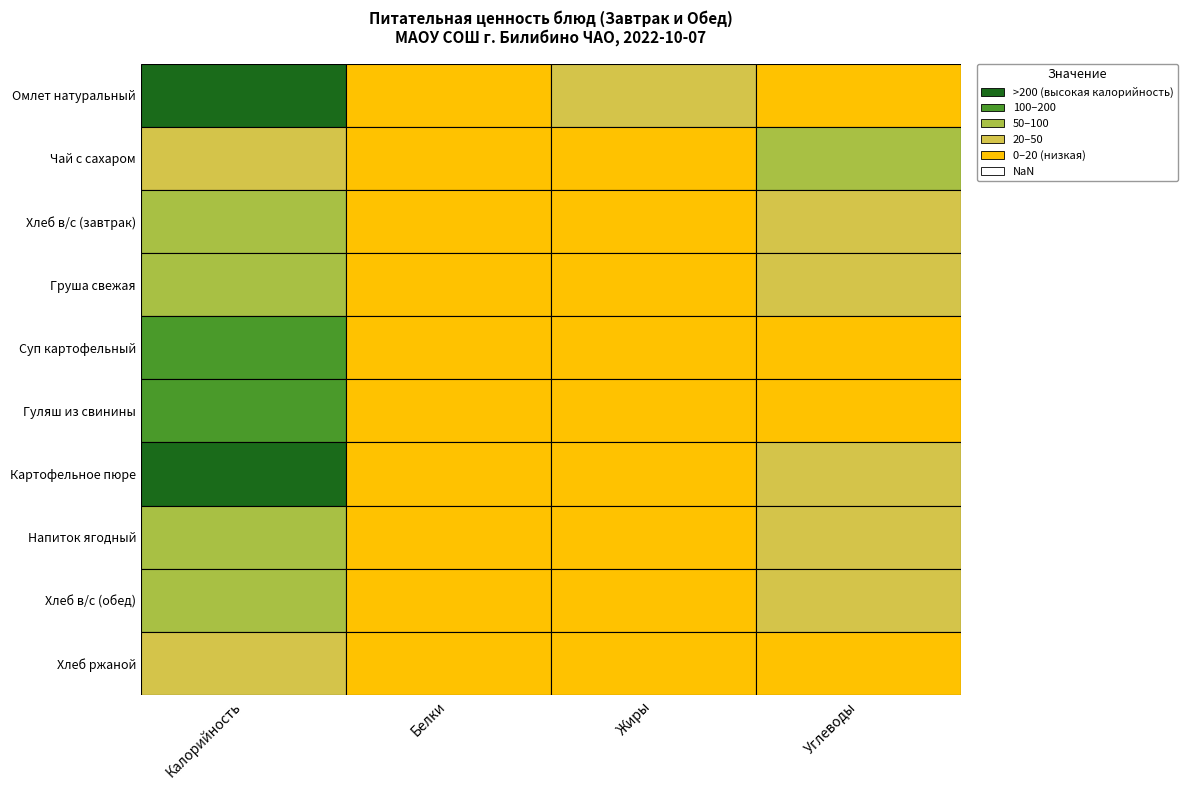

At how many categories does at least one series exceed 55?

2